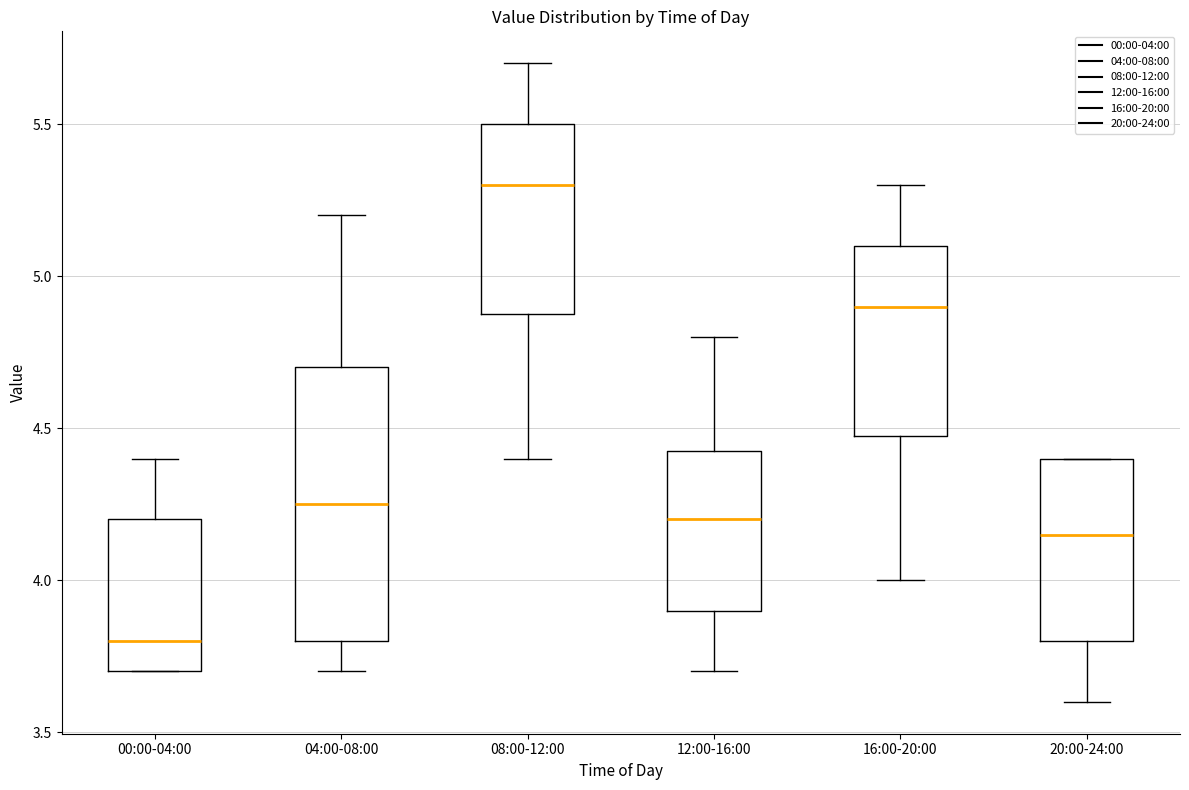

Reading left to right, read every box against the y-axis: the position of its median line, the range the box covers, and the ends of its whiskers. The values are not printed on the chart, so give them approximately, as read against the axis.

00:00-04:00: median 3.80, box 3.70 to 4.20, whiskers 3.70 to 4.40
04:00-08:00: median 4.25, box 3.80 to 4.70, whiskers 3.70 to 5.20
08:00-12:00: median 5.30, box 4.90 to 5.50, whiskers 4.40 to 5.70
12:00-16:00: median 4.20, box 3.90 to 4.45, whiskers 3.70 to 4.80
16:00-20:00: median 4.90, box 4.50 to 5.10, whiskers 4.00 to 5.30
20:00-24:00: median 4.15, box 3.80 to 4.40, whiskers 3.60 to 4.40